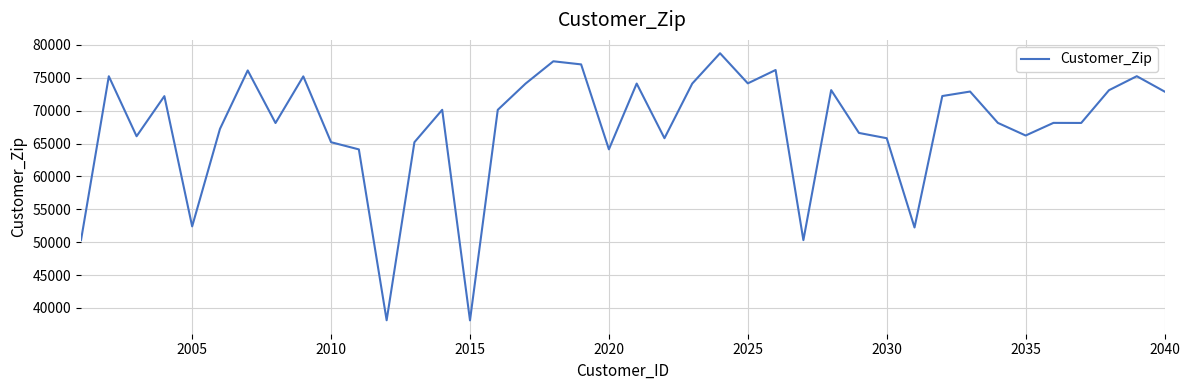

What is the smallest value displayed?

38118